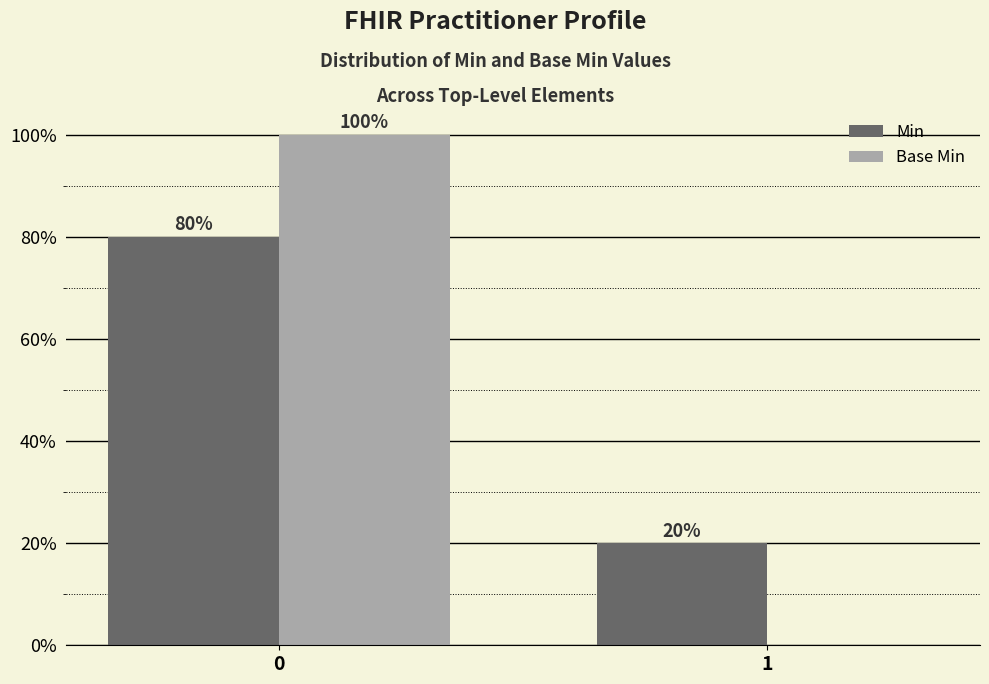

Does the chart contain stacked bars?

No